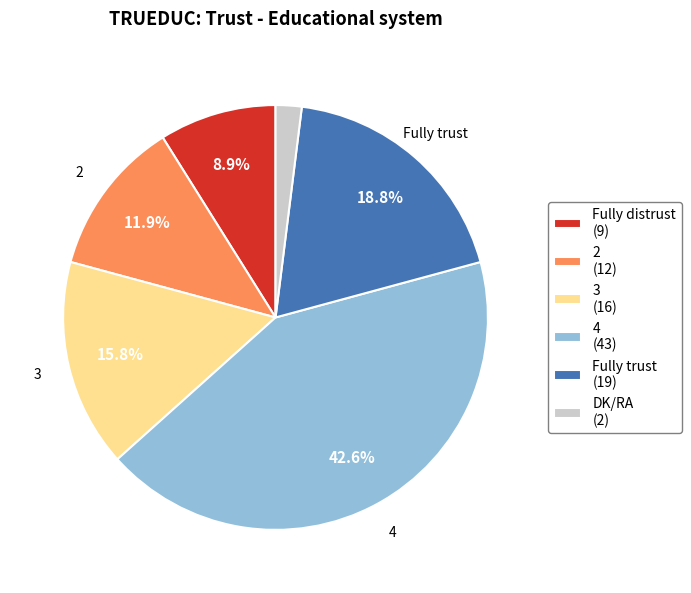

Is there any slice that represents more than half of the pie?

No